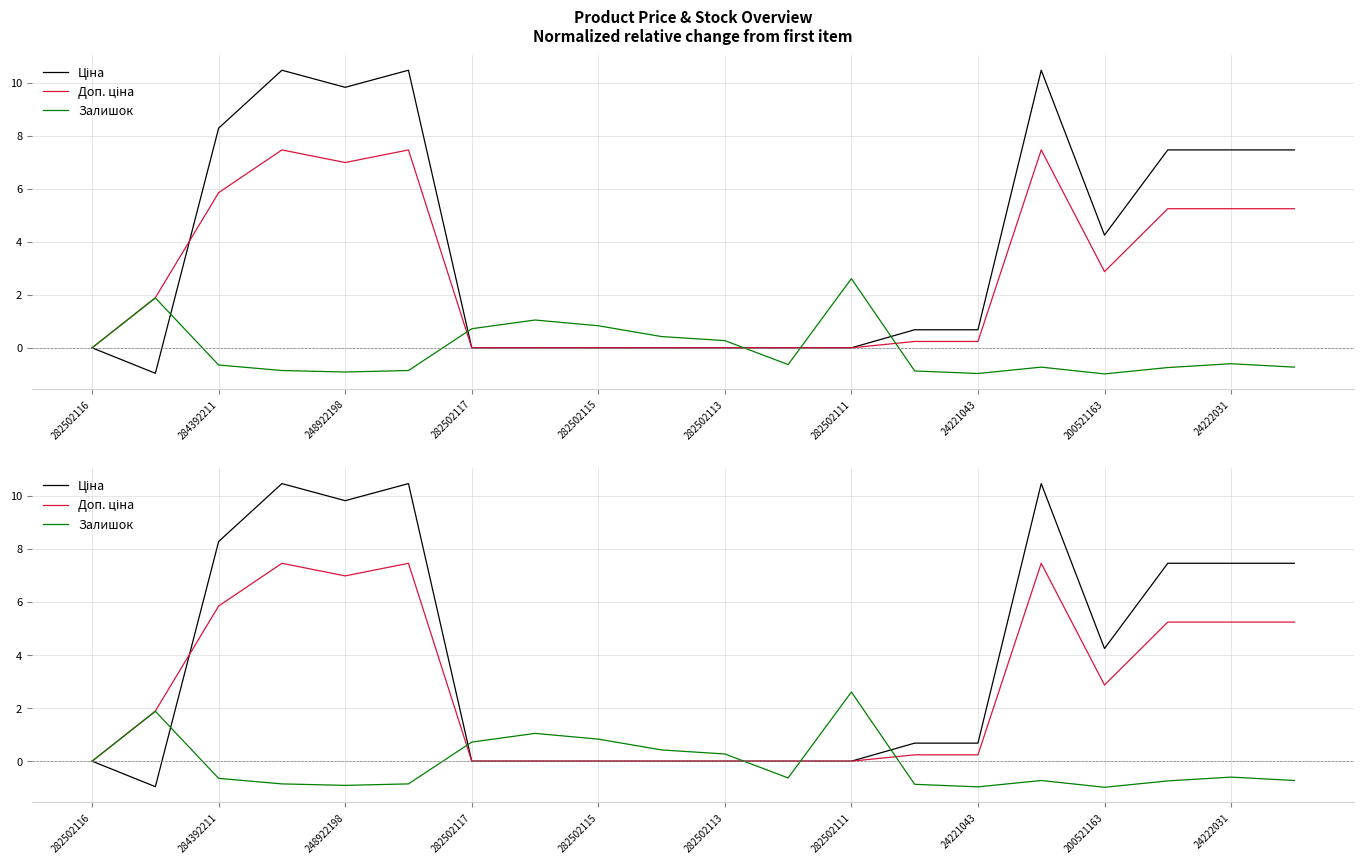

What is the label of the 8th point from the left?

24221043